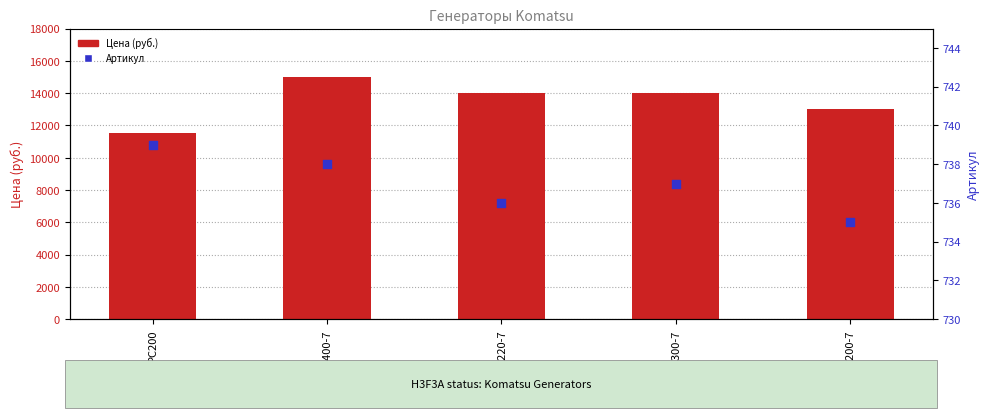

Which series has the widest spread of Y values?

Цена (руб.)